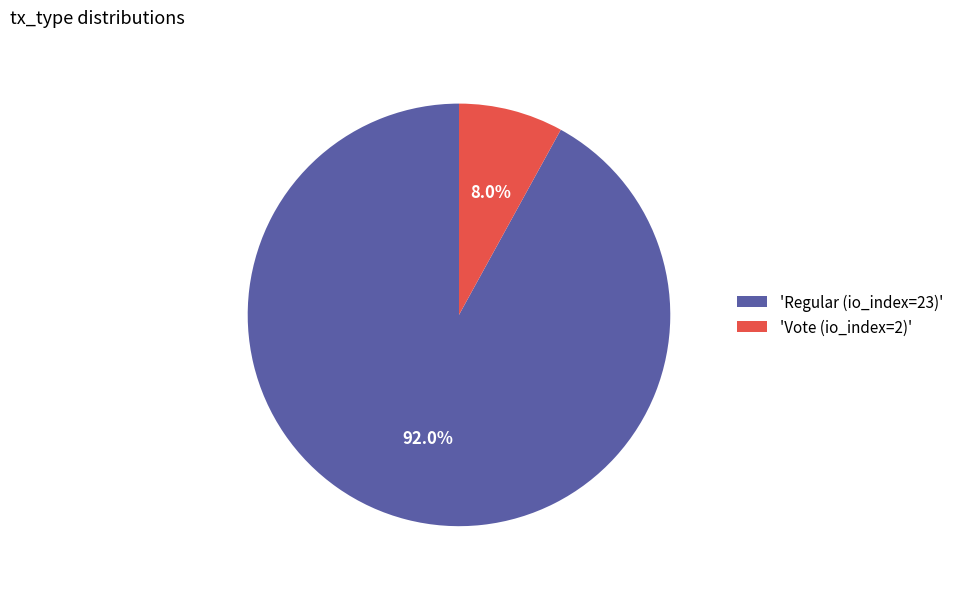

Does 'Vote (io_index=2)' account for over 50% of the chart?

No